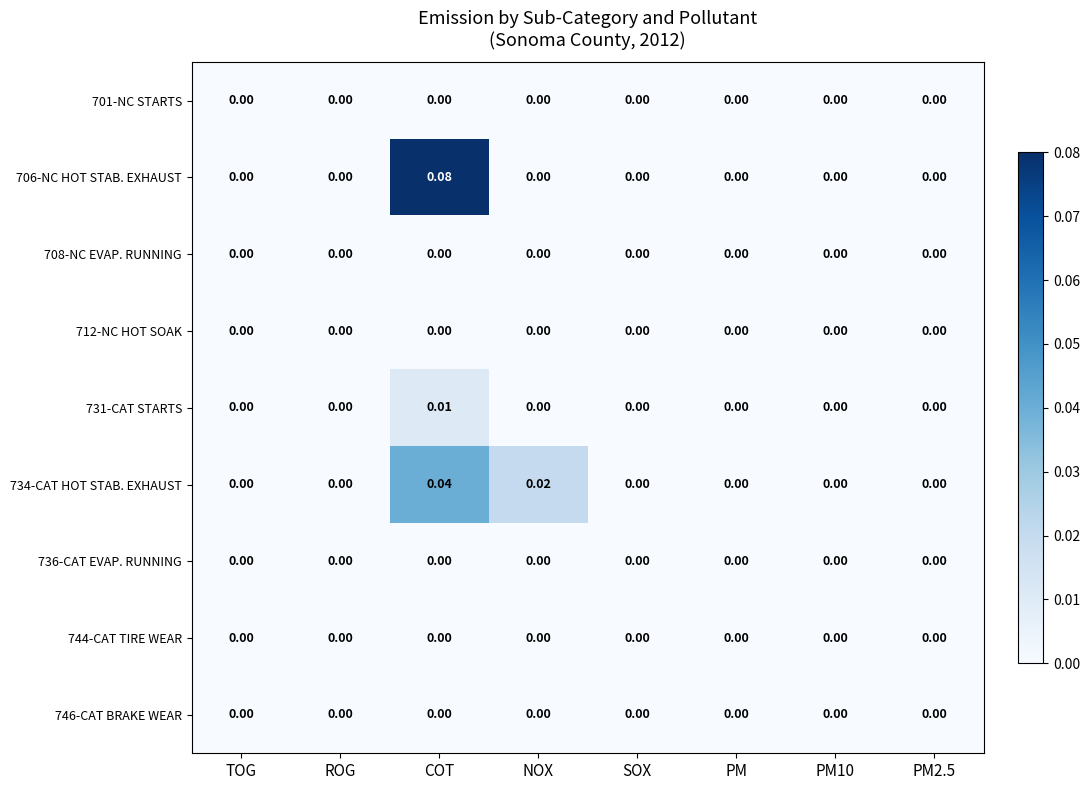

At which category is the sum across all series the highest?

COT